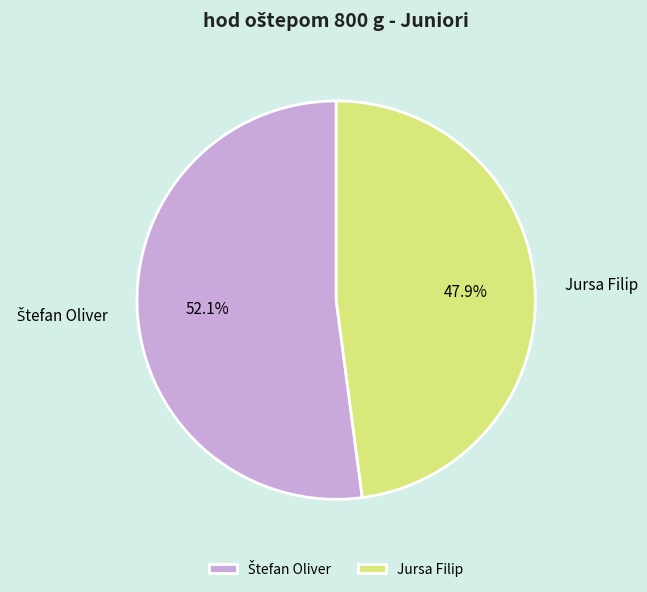

Is there any slice that represents more than half of the pie?

Yes